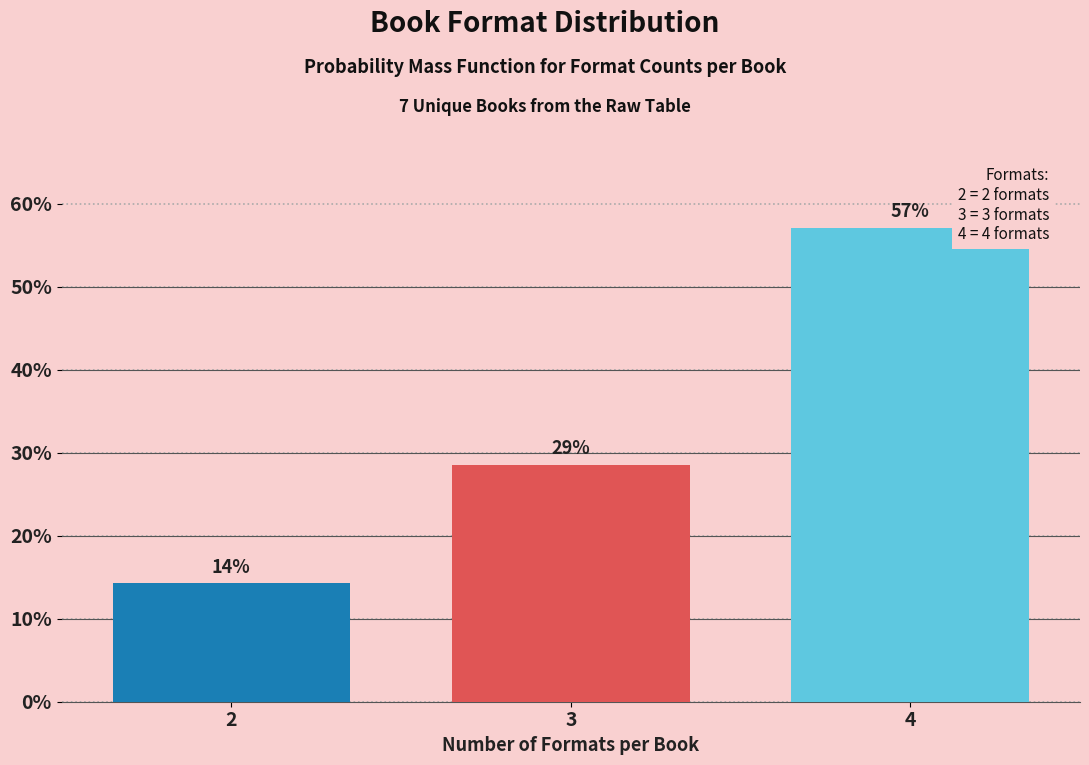

How many bars are there in total?

3